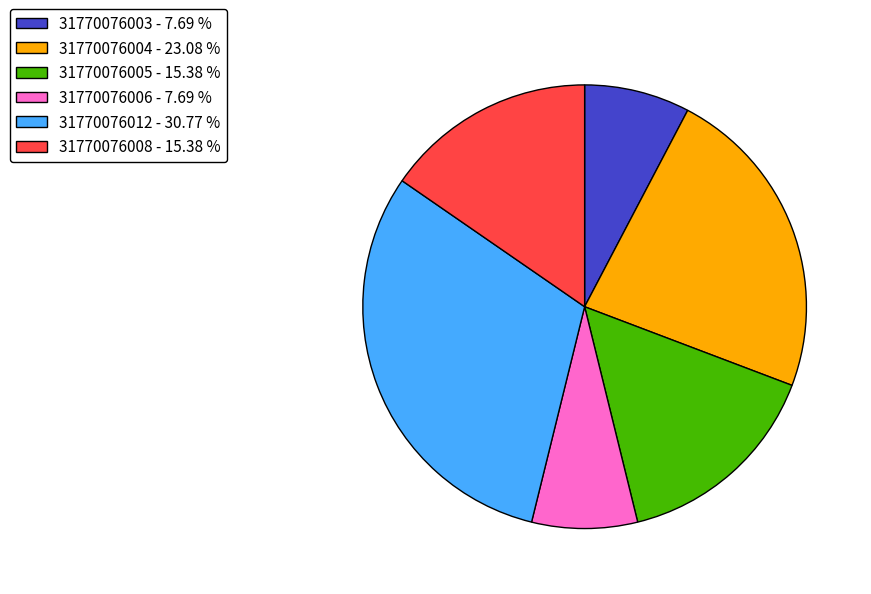

The 31770076006 slice represents 8% of the pie. True or false?

True